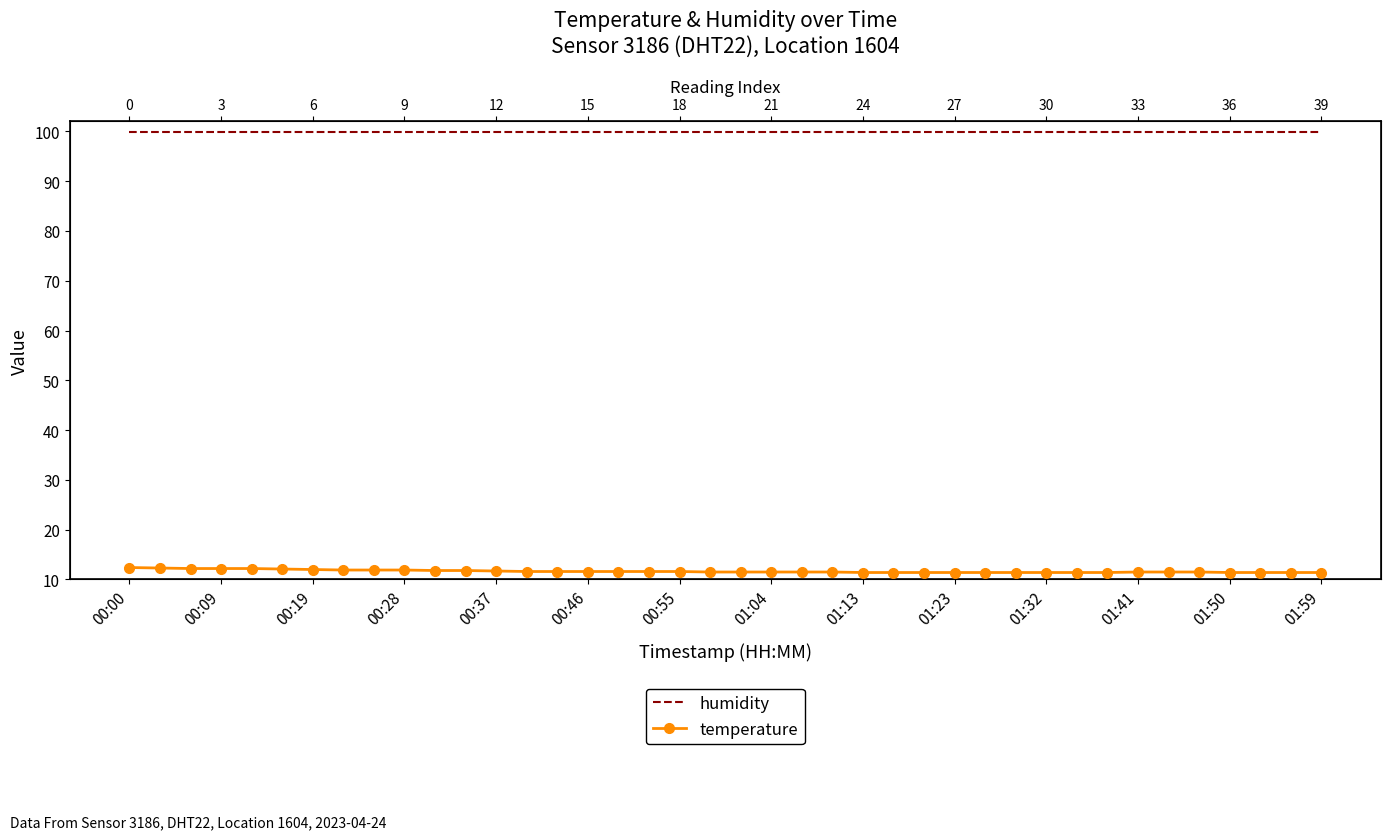

What position from the right is 31?

9